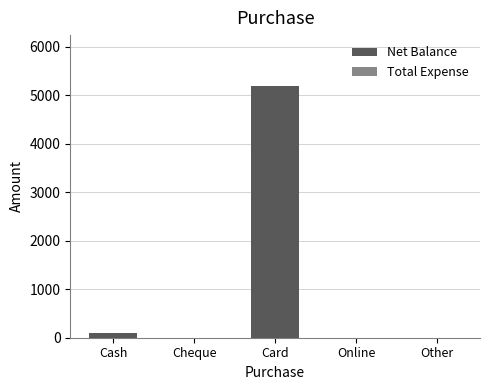

What value does the data have at Card?

5200